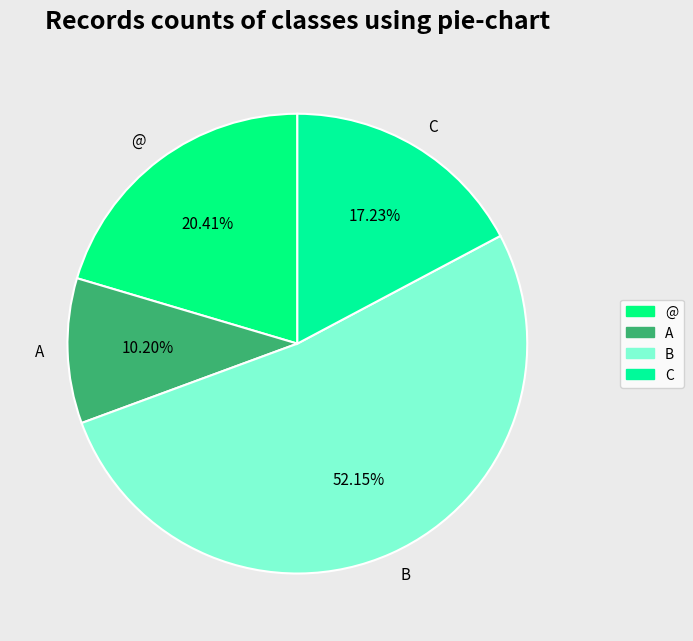

To the nearest percent, what is the combined percentage of B and @?

73%